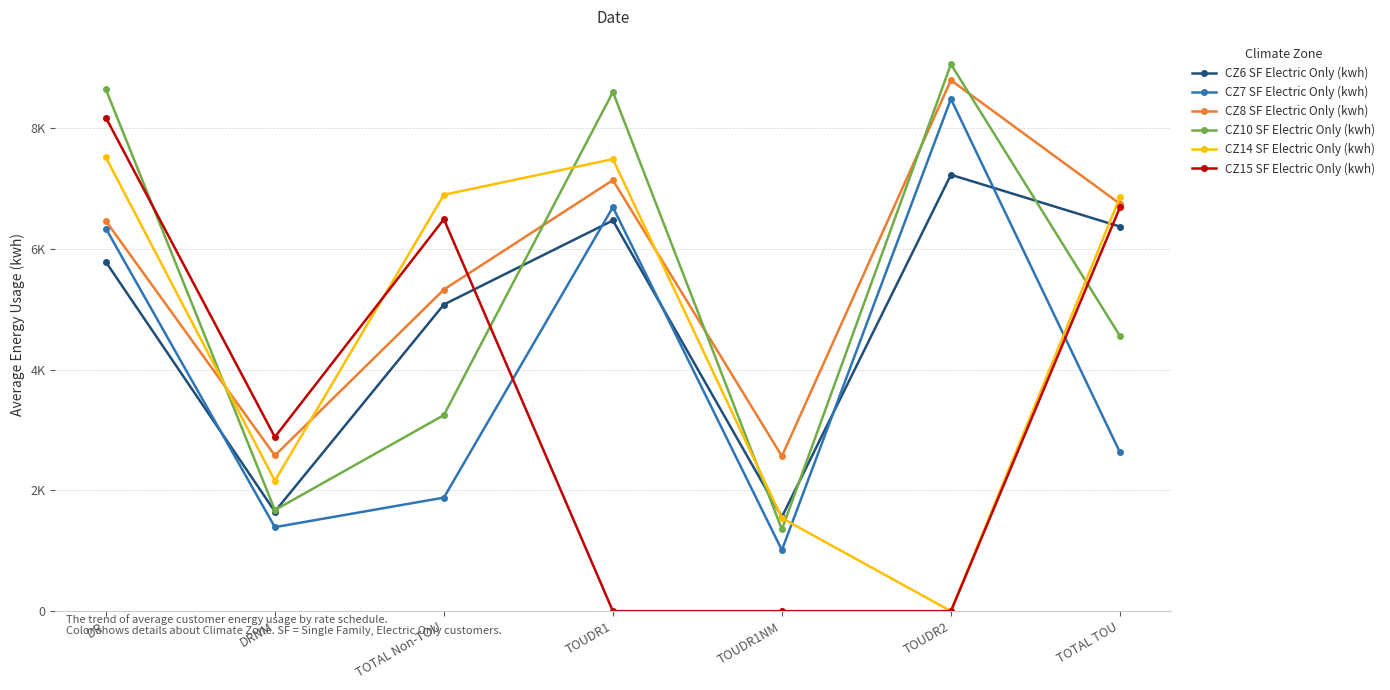

Where is the first local maximum for CZ15 SF Electric Only (kwh)?

TOTAL Non-TOU